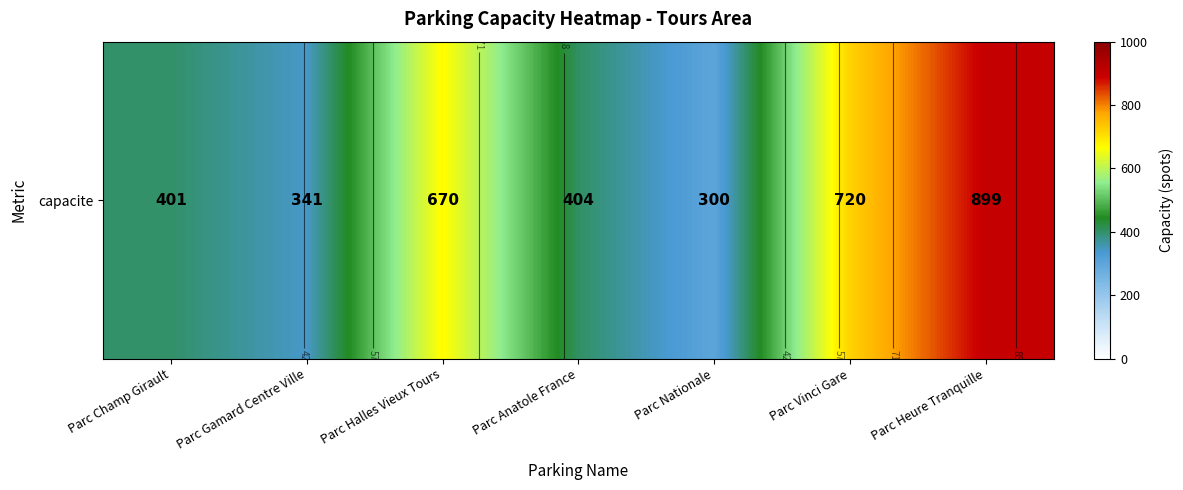

Rank the categories by value from highest to lowest.

Parc Heure Tranquille, Parc Vinci Gare, Parc Halles Vieux Tours, Parc Anatole France, Parc Champ Girault, Parc Gamard Centre Ville, Parc Nationale